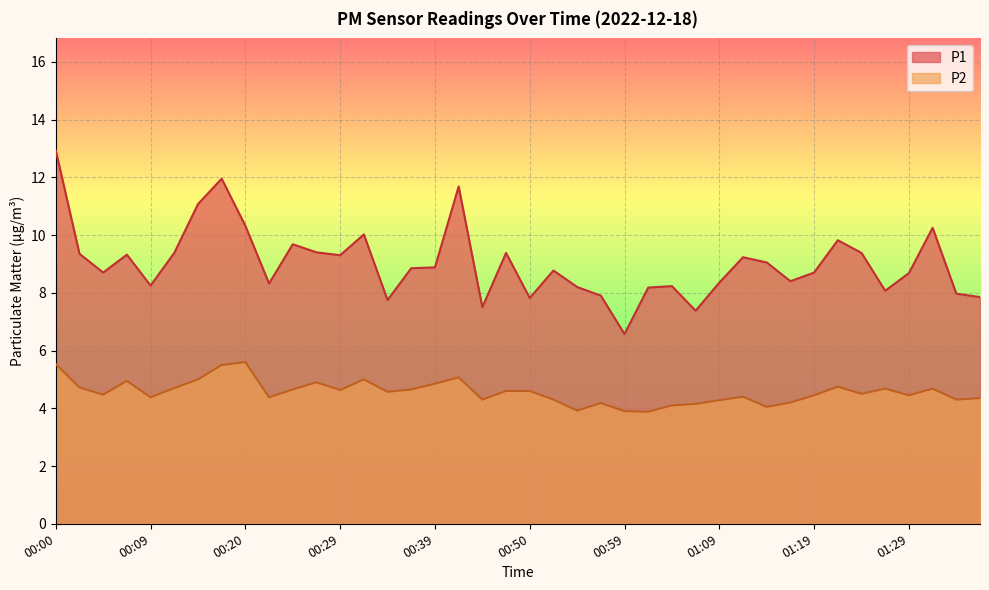

At which category is the sum across all series the highest?

00:00